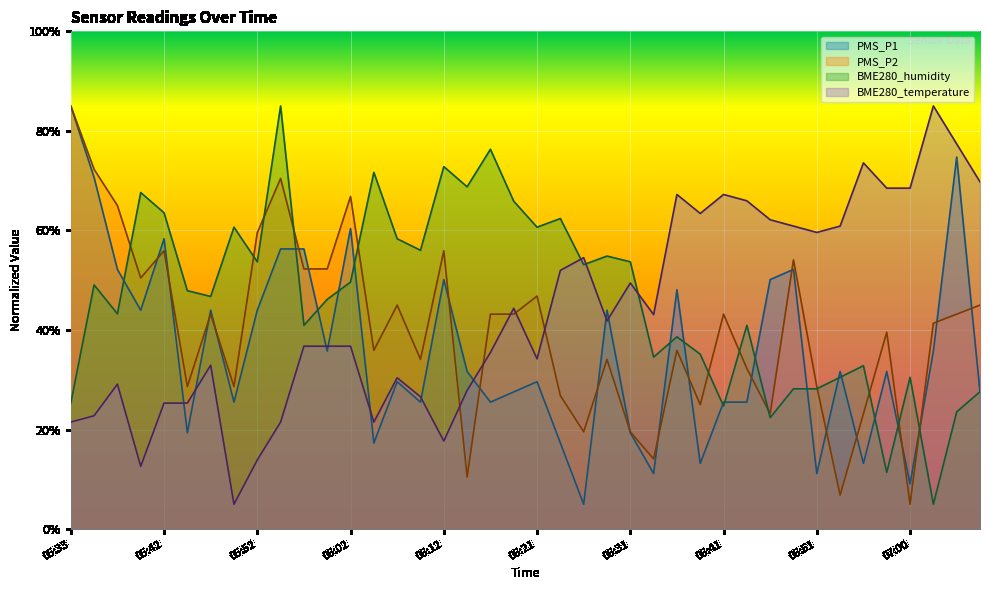

What value does the PMS_P2 series have at 05:57?

52.3